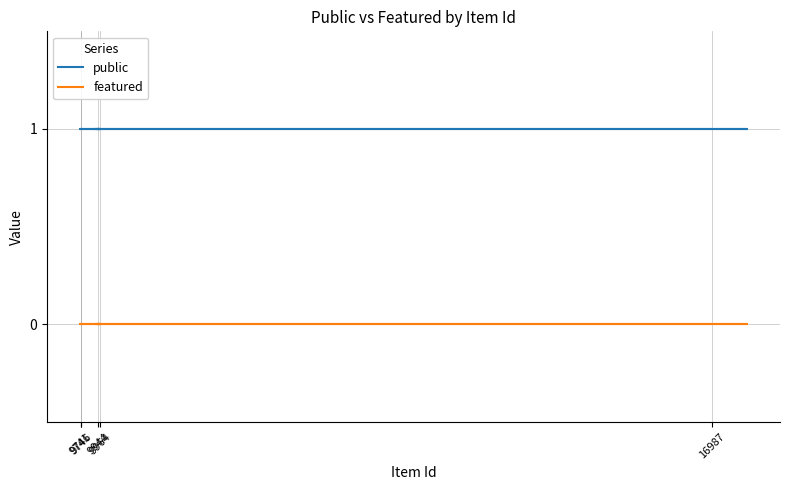

Which category has the lowest value across all series?

16987